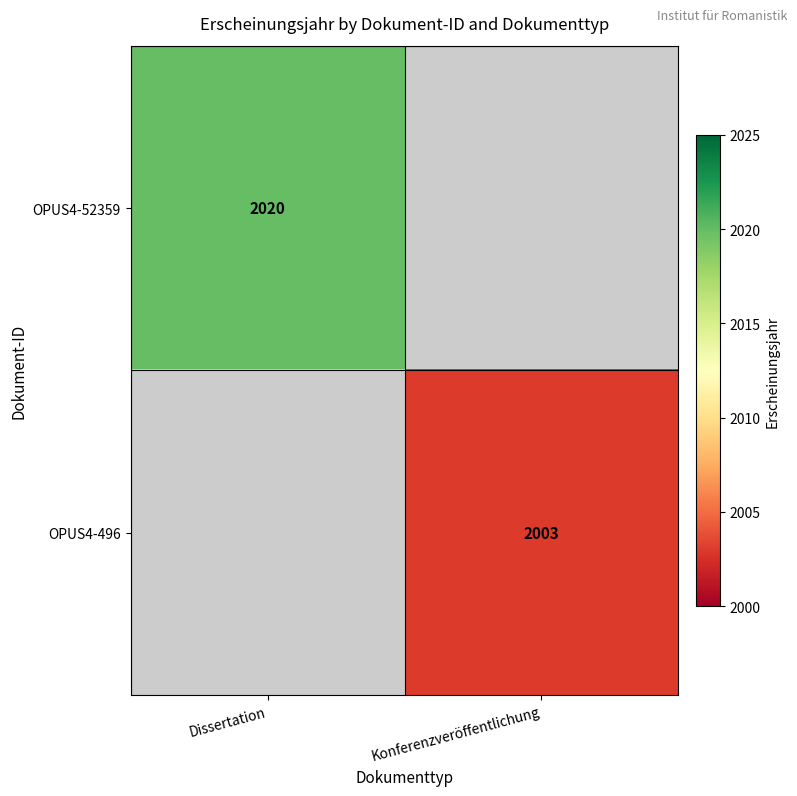

Is the value of OPUS4-496 at Konferenzveröffentlichung greater than the value of OPUS4-52359 at Dissertation?

No